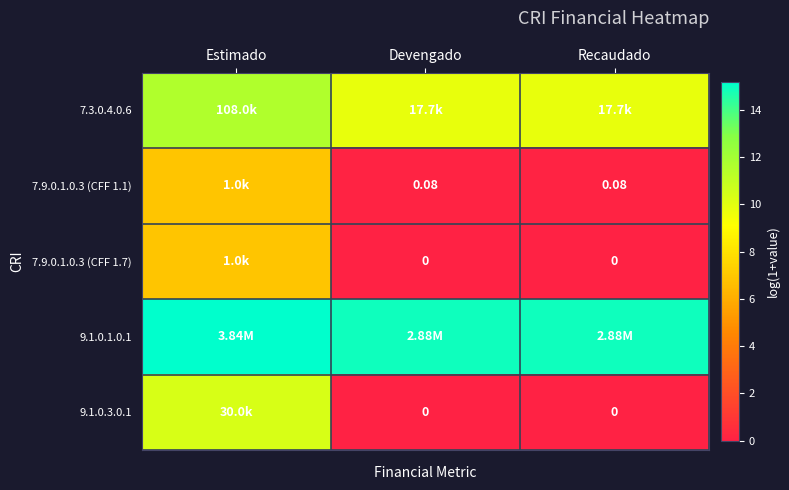

Rank the series at Recaudado from highest to lowest value.

9.1.0.1.0.1, 7.3.0.4.0.6, 7.9.0.1.0.3 (CFF 1.1), 7.9.0.1.0.3 (CFF 1.7), 9.1.0.3.0.1